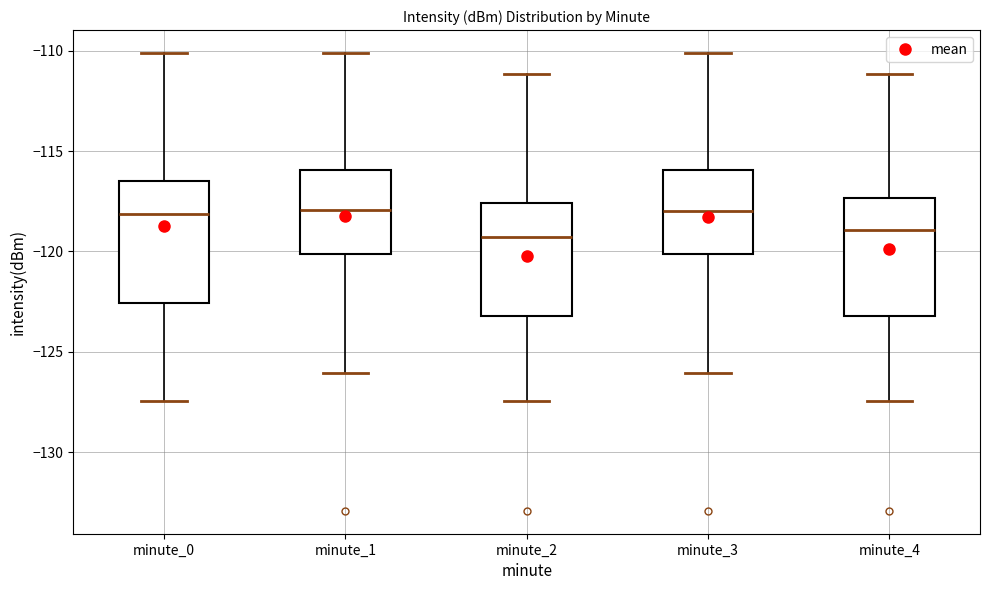

Reading left to right, read every box against the y-axis: the position of its median line, the range the box covers, and the ends of its whiskers. The values are not printed on the chart, so give them approximately, as read against the axis.

minute_0: median -118.0, box -122.5 to -116.5, whiskers -127.5 to -110.0
minute_1: median -118.0, box -120.0 to -116.0, whiskers -126.0 to -110.0
minute_2: median -119.5, box -123.0 to -117.5, whiskers -127.5 to -111.0
minute_3: median -118.0, box -120.0 to -116.0, whiskers -126.0 to -110.0
minute_4: median -119.0, box -123.0 to -117.5, whiskers -127.5 to -111.0